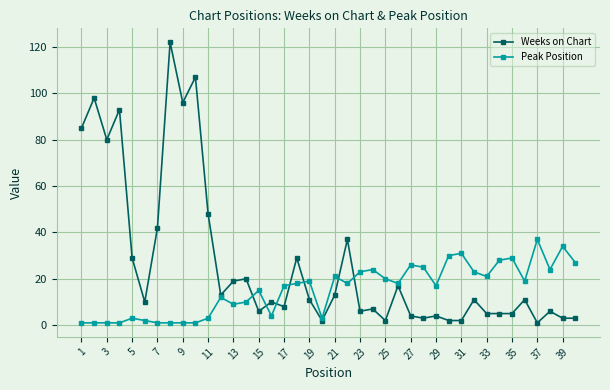

Reading right to left, extract all data points from this chart.

Weeks on Chart: 3	3	6	1	11	5	5	5	11	2	2	4	3	4	17	2	7	6	37	13	2	11	29	8	10	6	20	19	13	48	107	96	122	42	10	29	93	80	98	85
Peak Position: 27	34	24	37	19	29	28	21	23	31	30	17	25	26	18	20	24	23	18	21	3	19	18	17	4	15	10	9	12	3	1	1	1	1	2	3	1	1	1	1